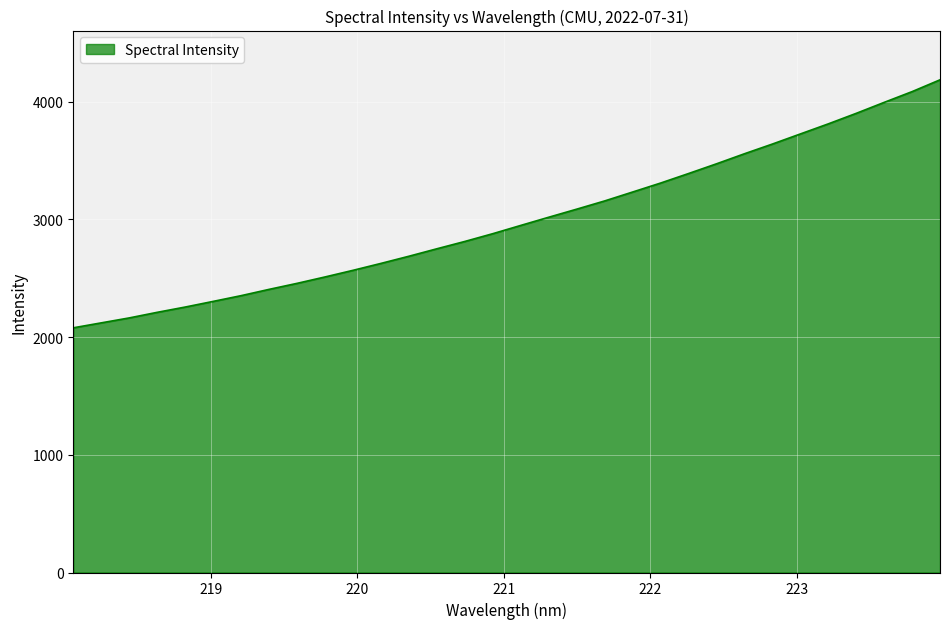

What is the minimum value shown in the chart?

2079.0